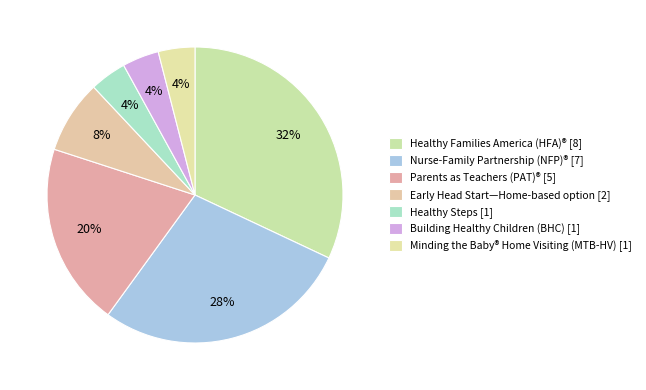

What percentage is the Parents as Teachers (PAT)® slice, to the nearest percent?

20%